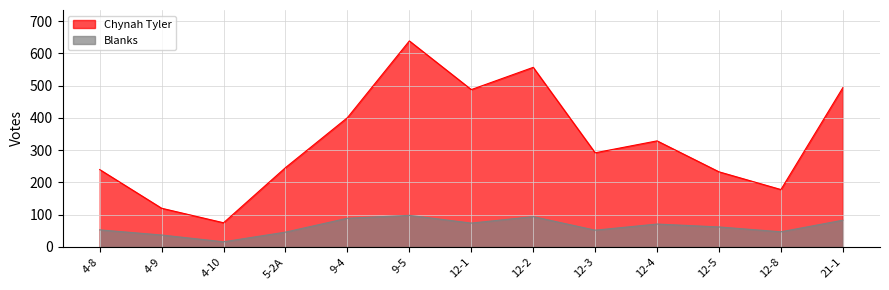

True or false: Blanks has more than 1 interior local peaks.

True